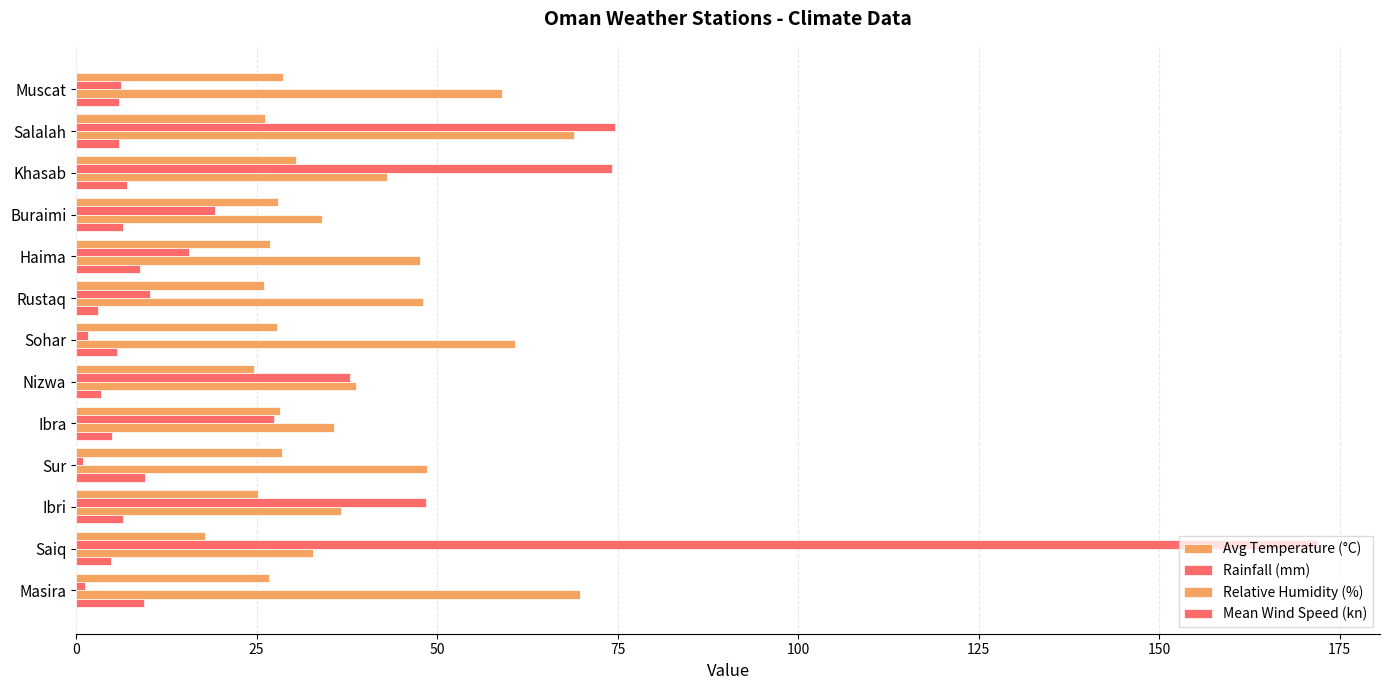

How many values in the Relative Humidity (%) series are below 47?

6